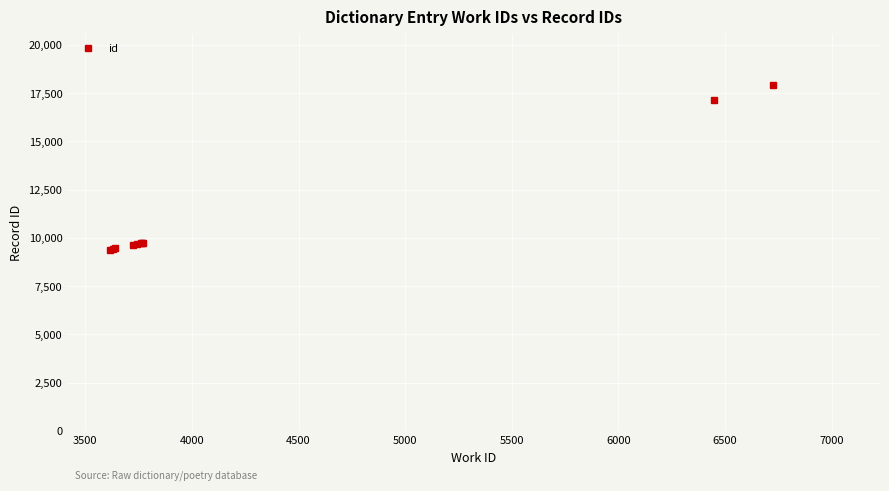

What is the greatest value displayed?

17897